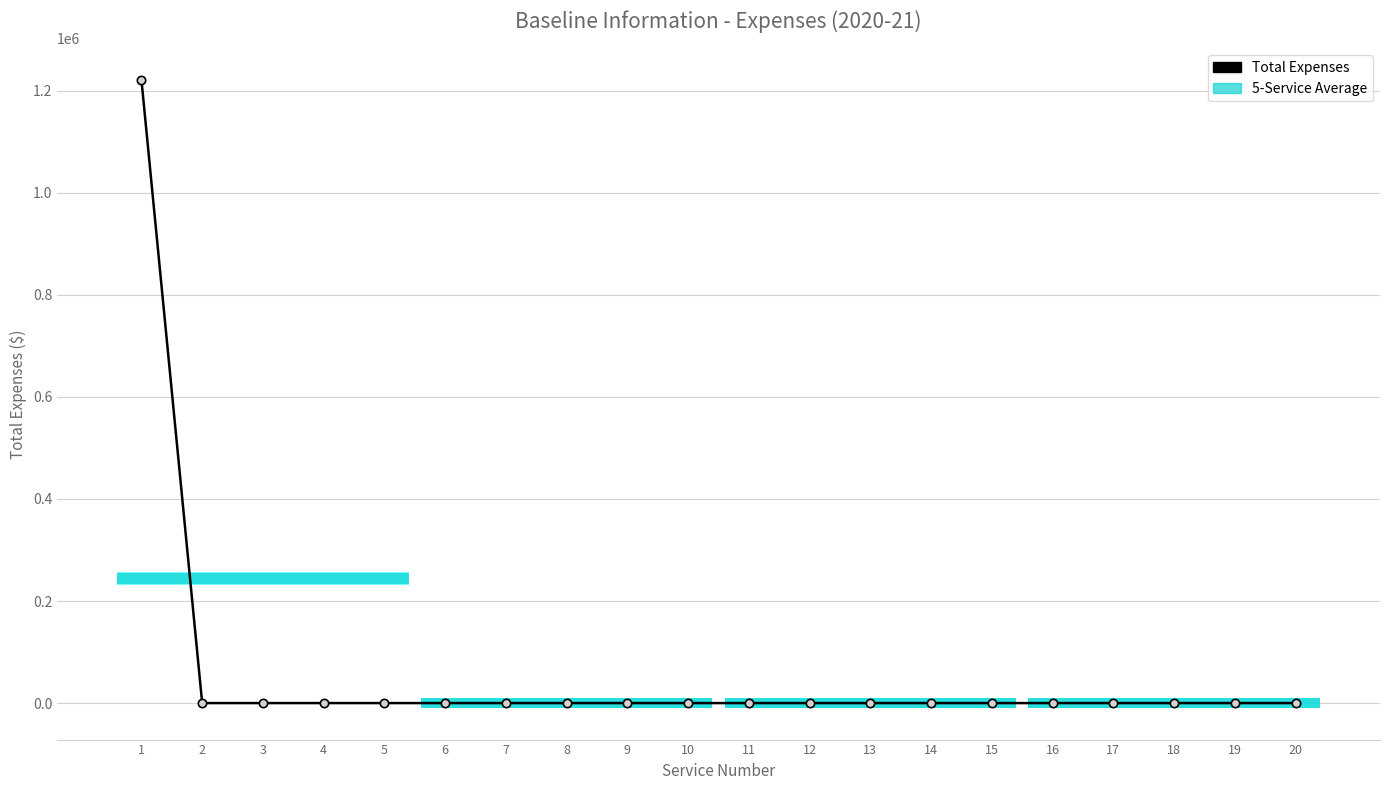

Is it true that the value at 11 is 0?

True